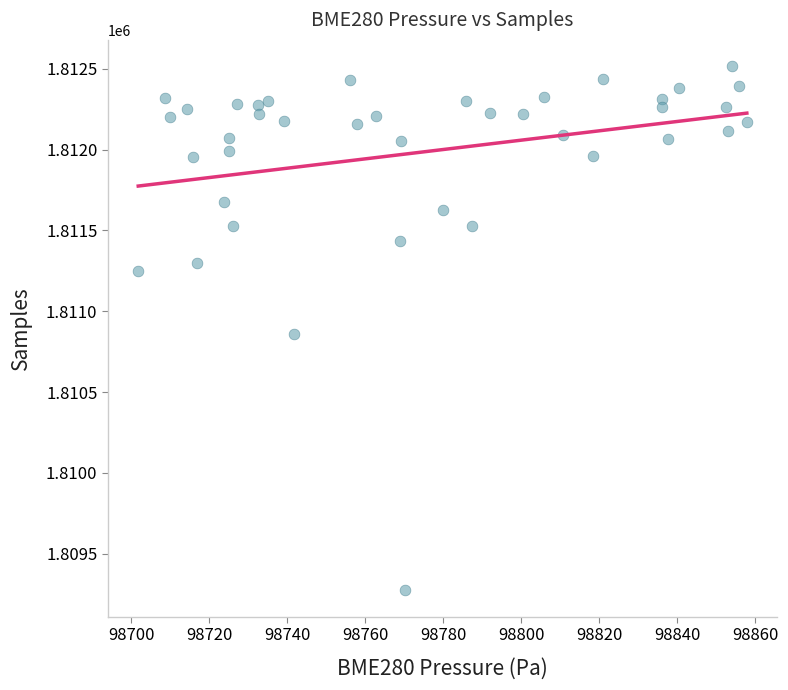

What Y value in the scatter plot is closest to 1810894?

1810857